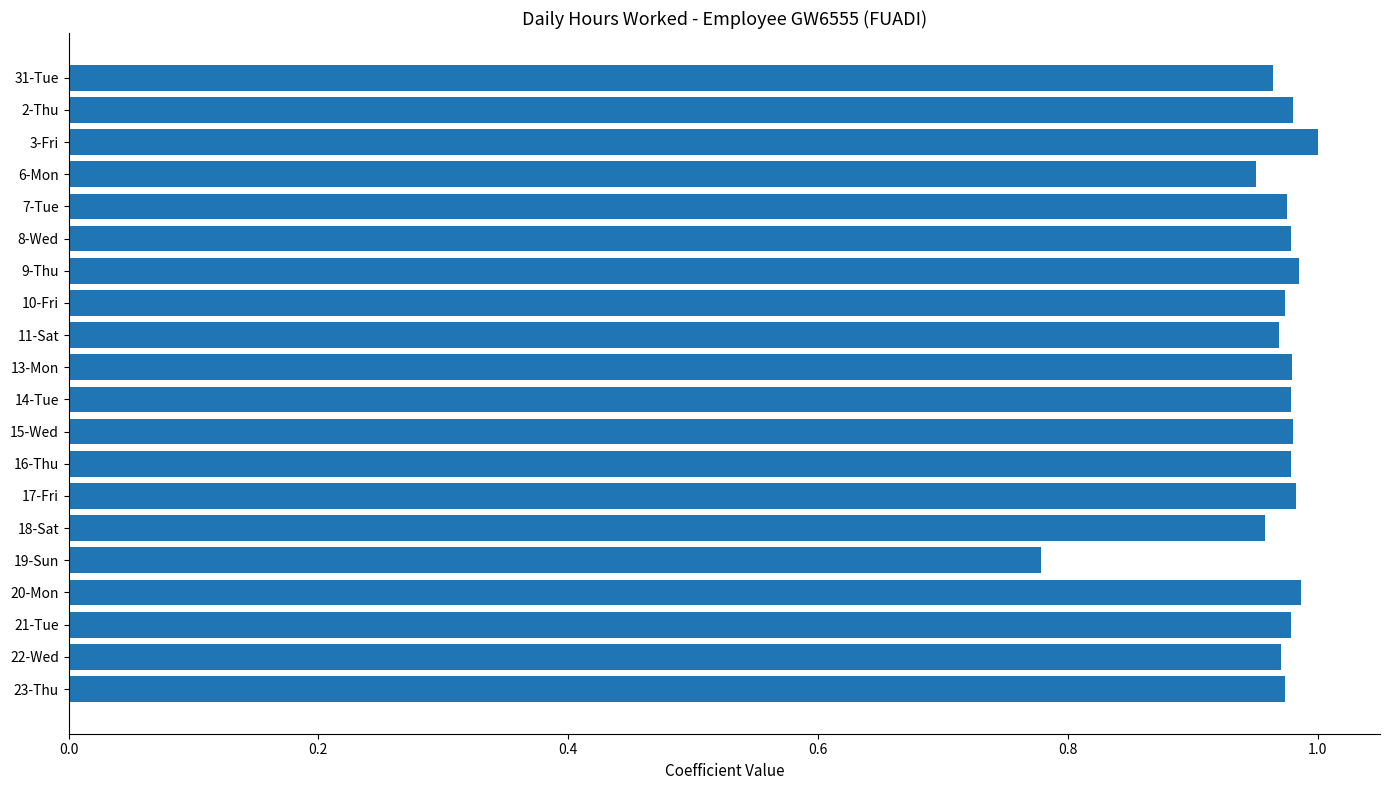

Which label corresponds to the smallest value in the chart?

19-Sun